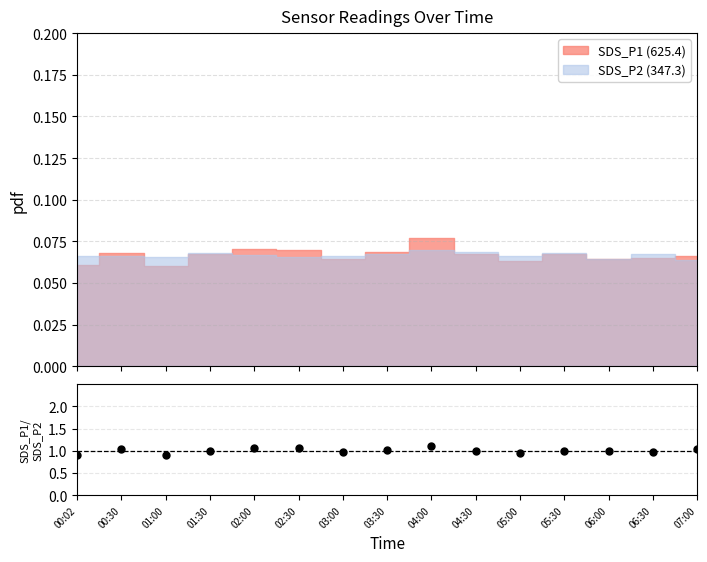

Approximately how many times larger is the value at 02:00 compared to 02:30?

1.0